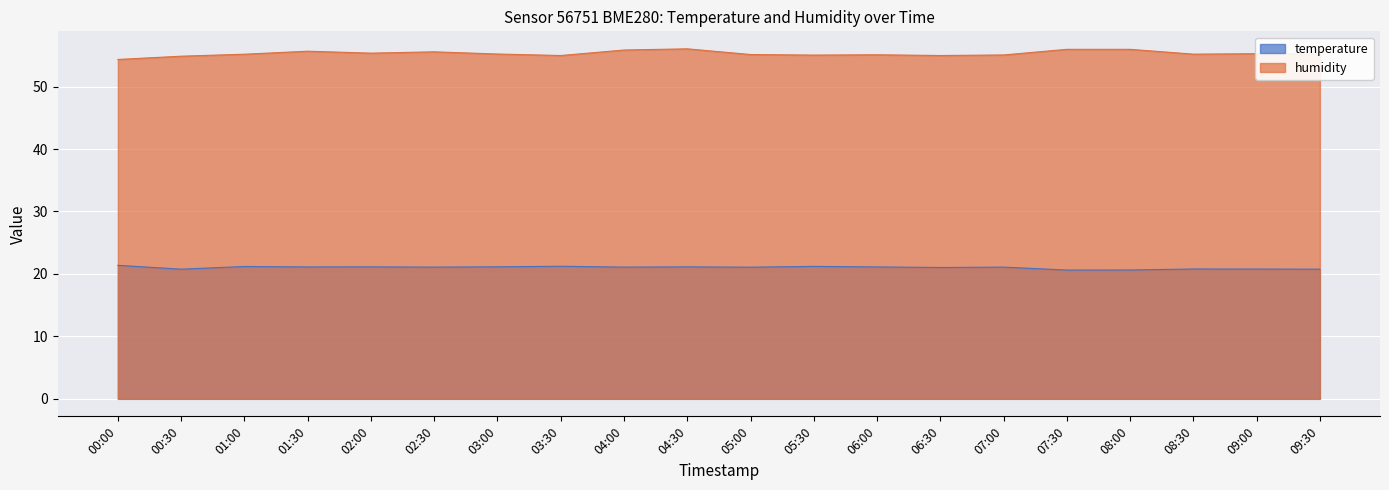

Where is the first local minimum for temperature?

00:30